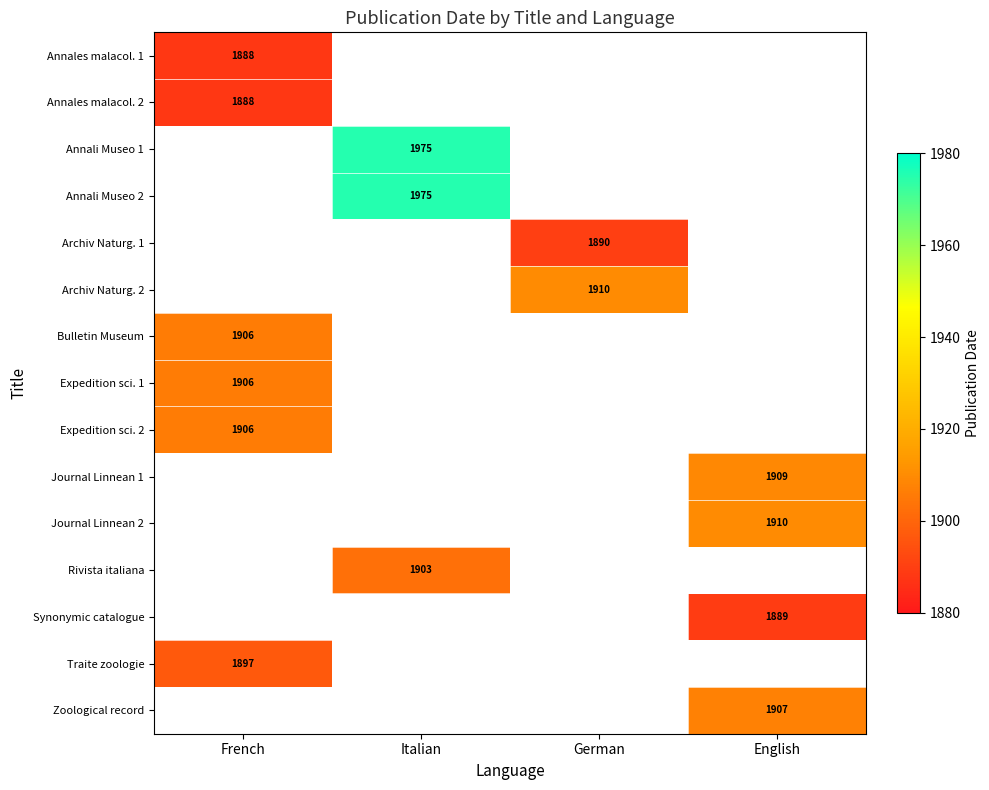

True or false: Traite zoologie has a value of 1897 at French.

True